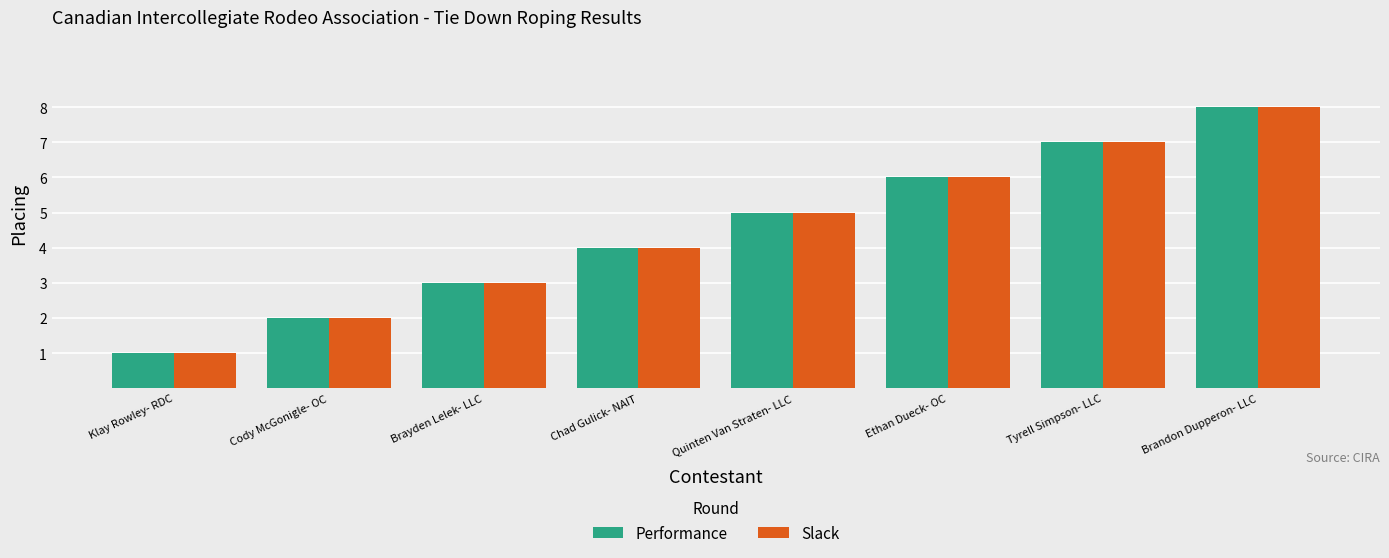

What is the minimum value for Performance?

1